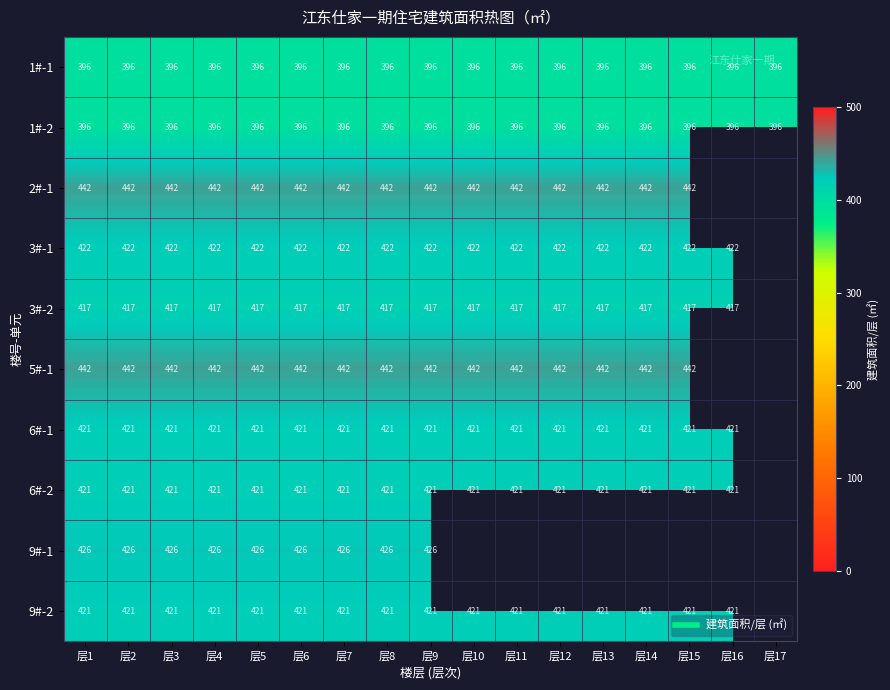

How many series are shown in this chart?

10